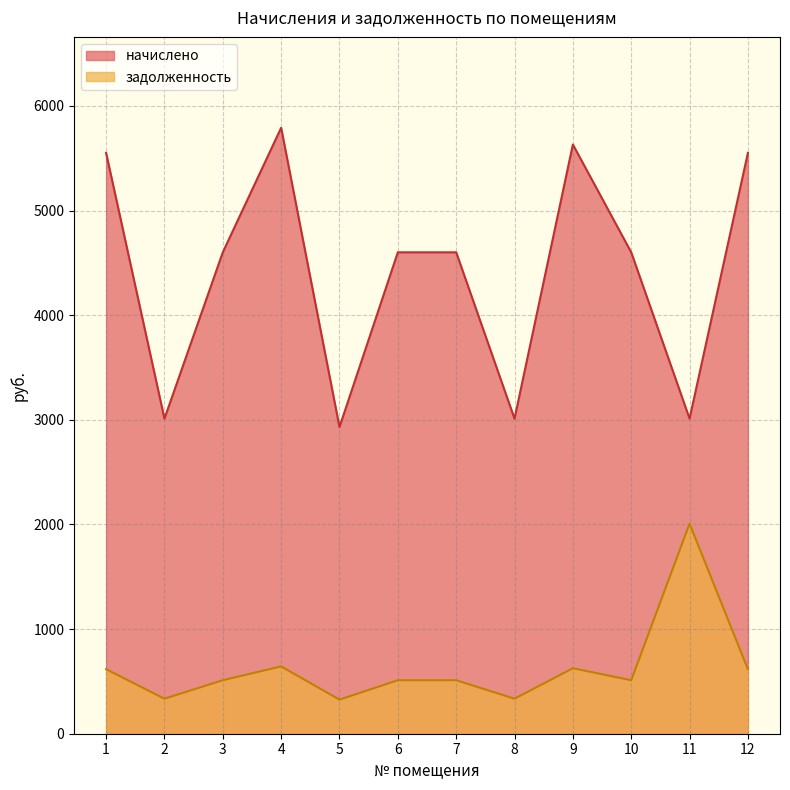

Which label corresponds to the smallest value in the chart?

5